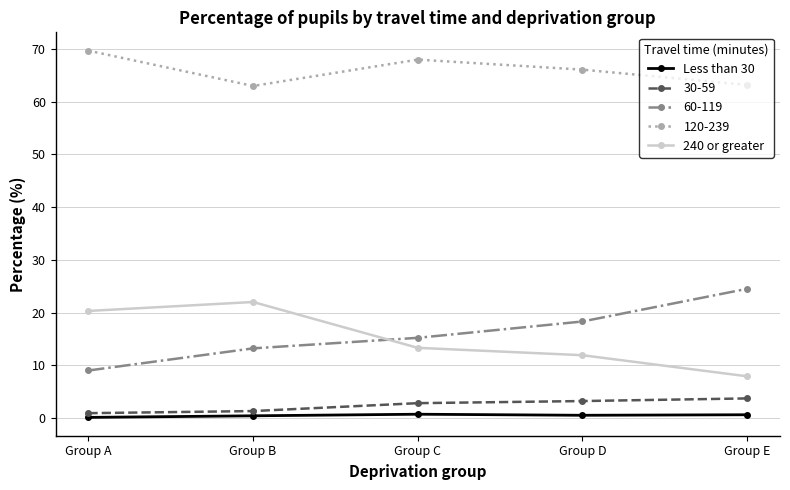

What is the difference between the highest and lowest values at Group E?

62.6